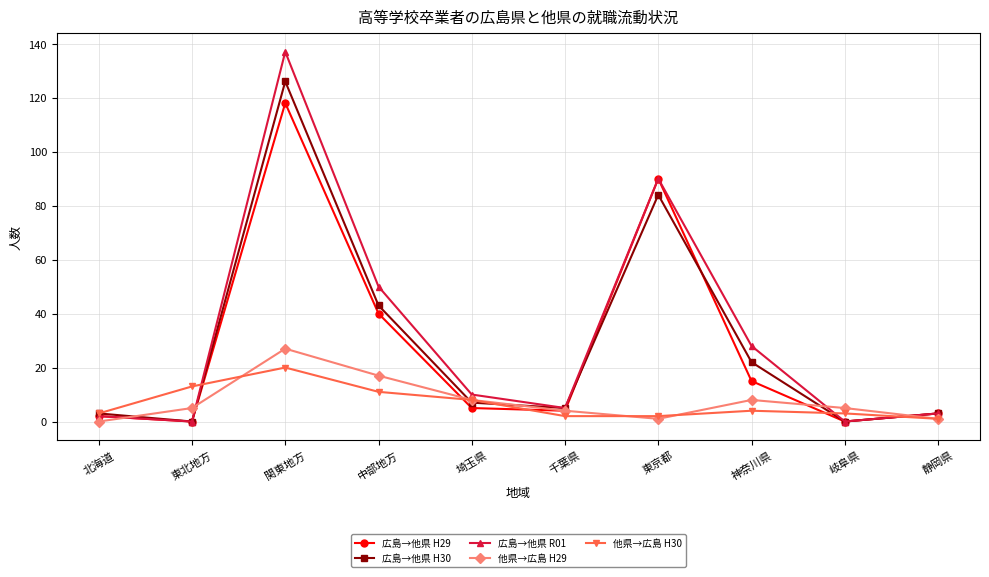

Reading left to right, list all the values displayed in this chart.

広島→他県 H29: 2	0	118	40	5	4	90	15	0	3
広島→他県 H30: 3	0	126	43	7	5	84	22	0	3
広島→他県 R01: 2	0	137	50	10	5	90	28	0	3
他県→広島 H29: 0	5	27	17	8	4	1	8	5	1
他県→広島 H30: 3	13	20	11	8	2	2	4	3	1